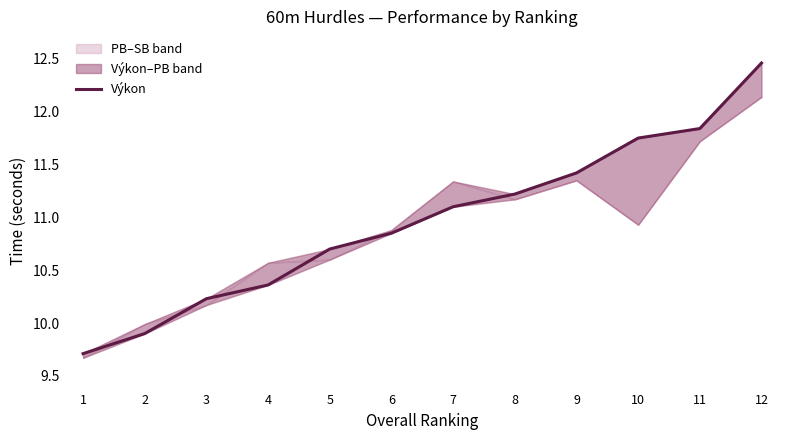

How many lines are shown in the chart?

1